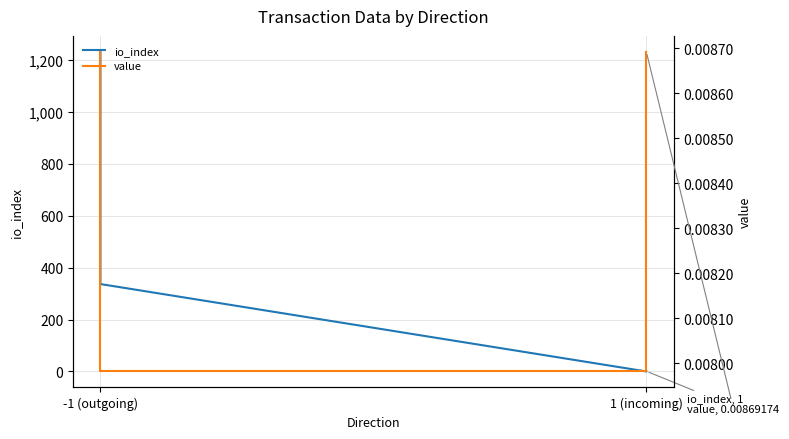

Count the number of categories in the chart.

4